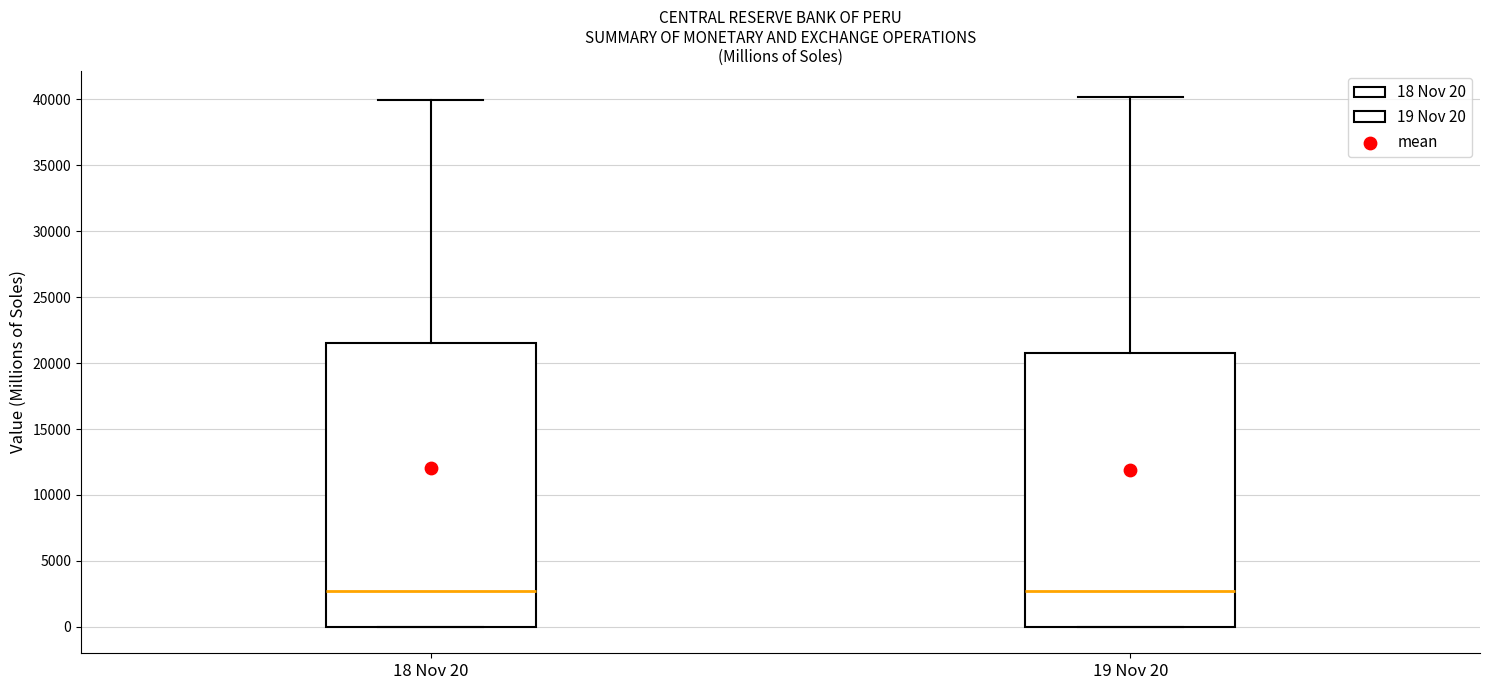

Where does the upper whisker of the box for 18 Nov 20 end on the y-axis? The values are not printed on the chart, so give them approximately, as read against the axis.

40000